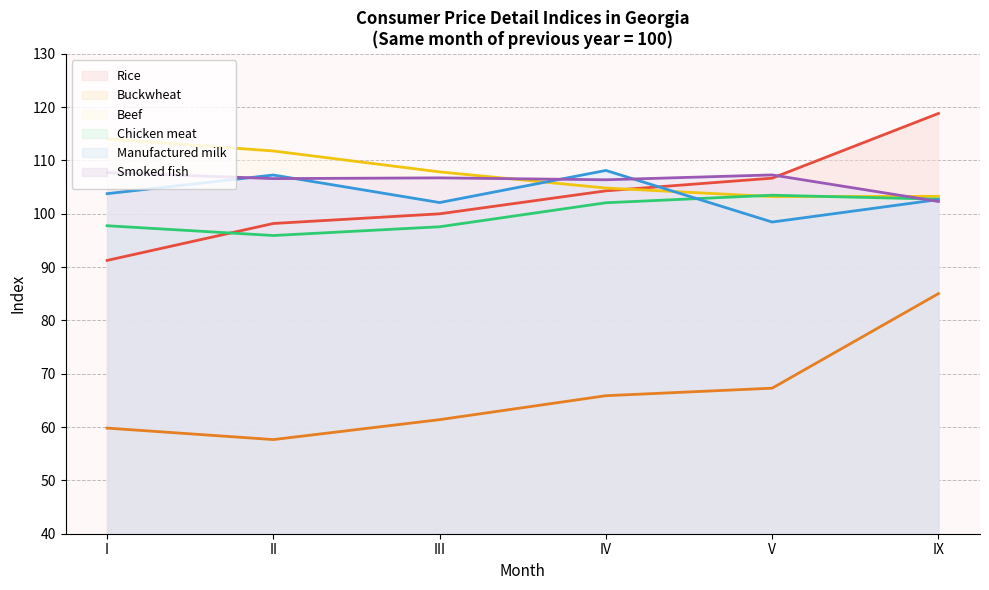

What is the total value across all series at IV?

591.5